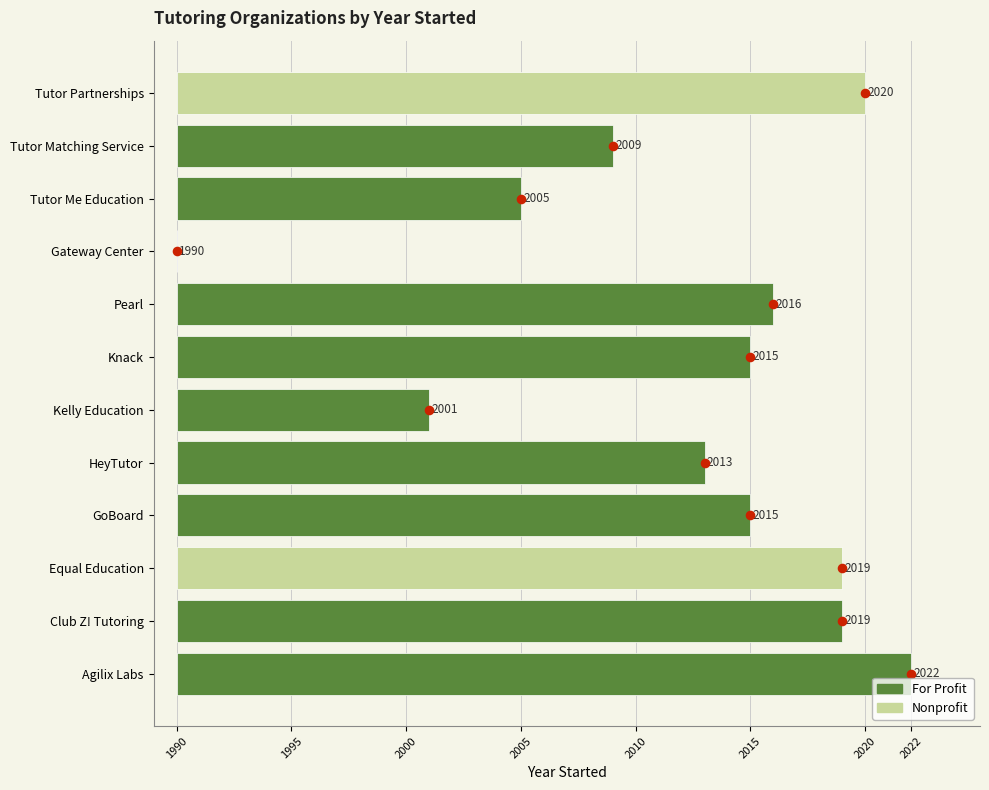

Approximately how many times larger is the value at Tutor Me Education compared to Tutor Matching Service?

0.8